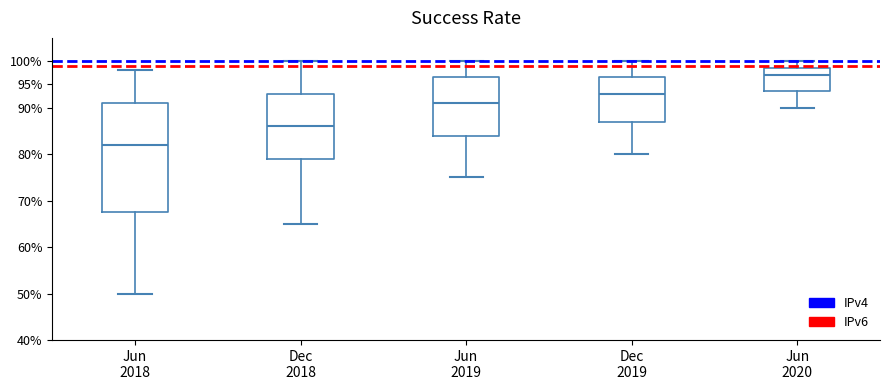

Which box's median line is the highest?

Jun 2020